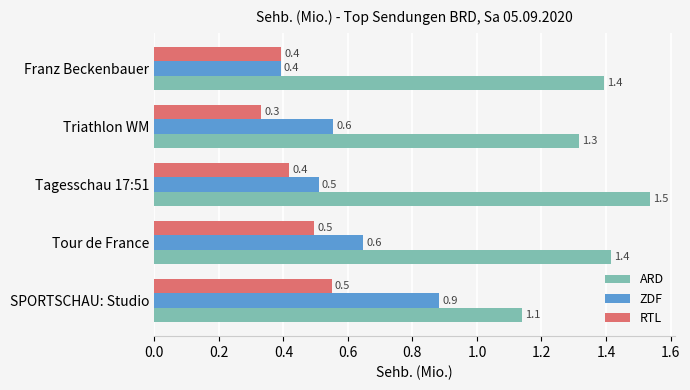

The RTL series shows 0.6 at Triathlon WM. True or false?

False